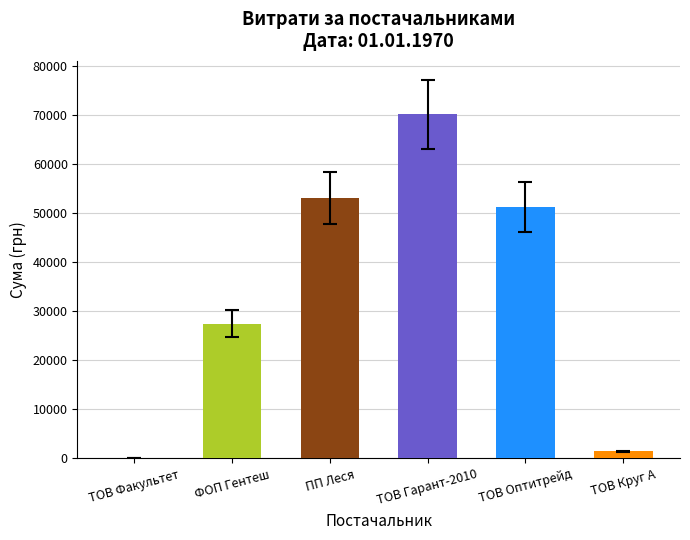

The chart shows a value of 53054.2 at ПП Леся. True or false?

True